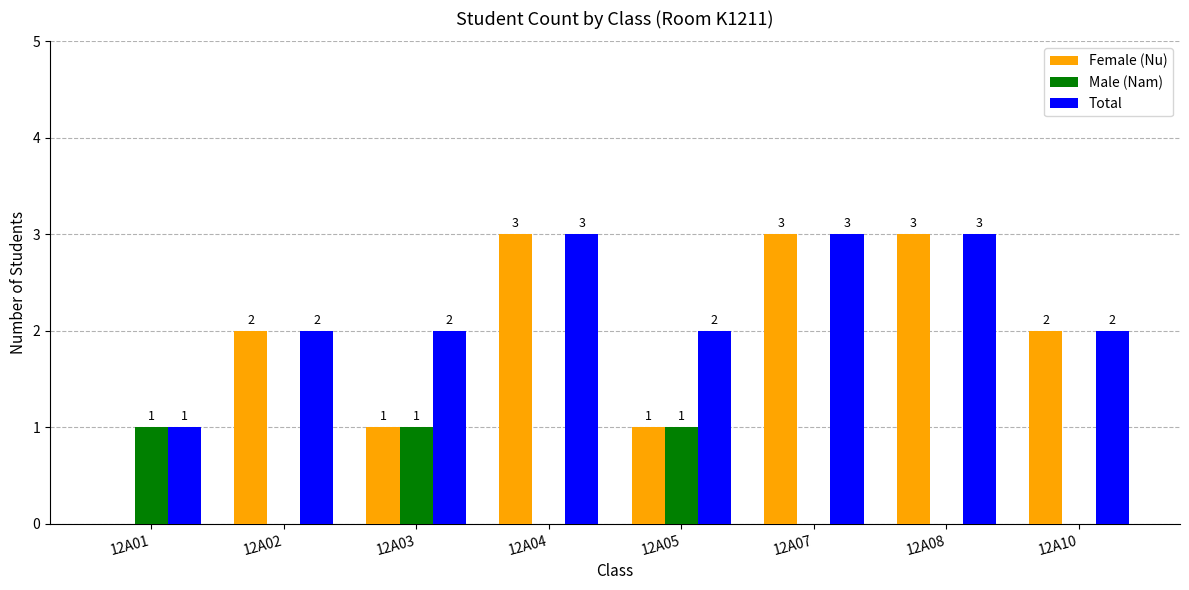

The value of Female (Nu) at 12A07 is 2. True or false?

False